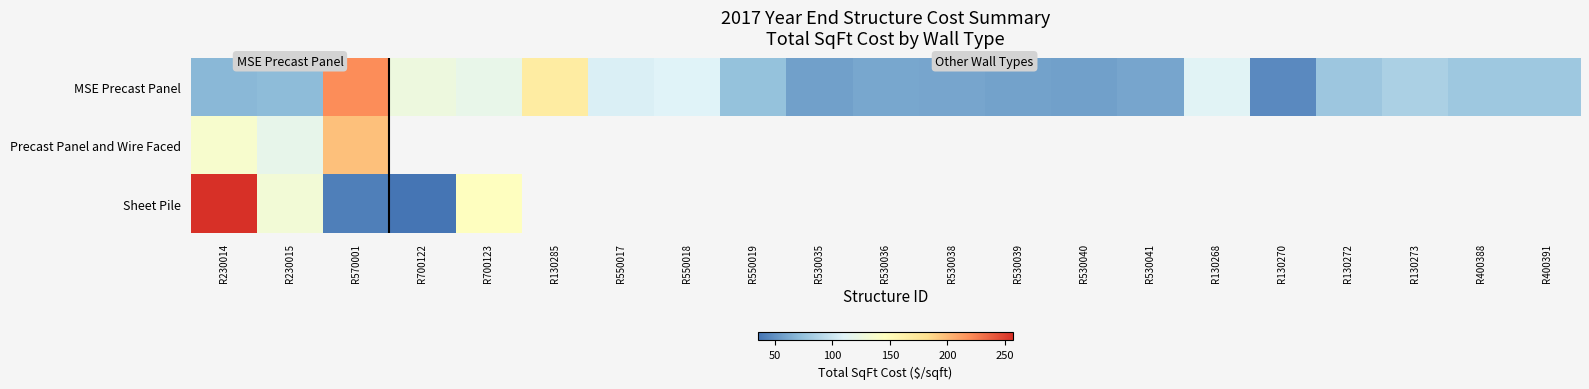

List the labels in order of MSE Precast Panel value, largest first.

R570001, R130285, R700122, R700123, R130268, R550018, R550017, R130273, R400388, R400391, R130272, R550019, R230015, R230014, R530036, R530041, R530038, R530039, R530035, R530040, R130270